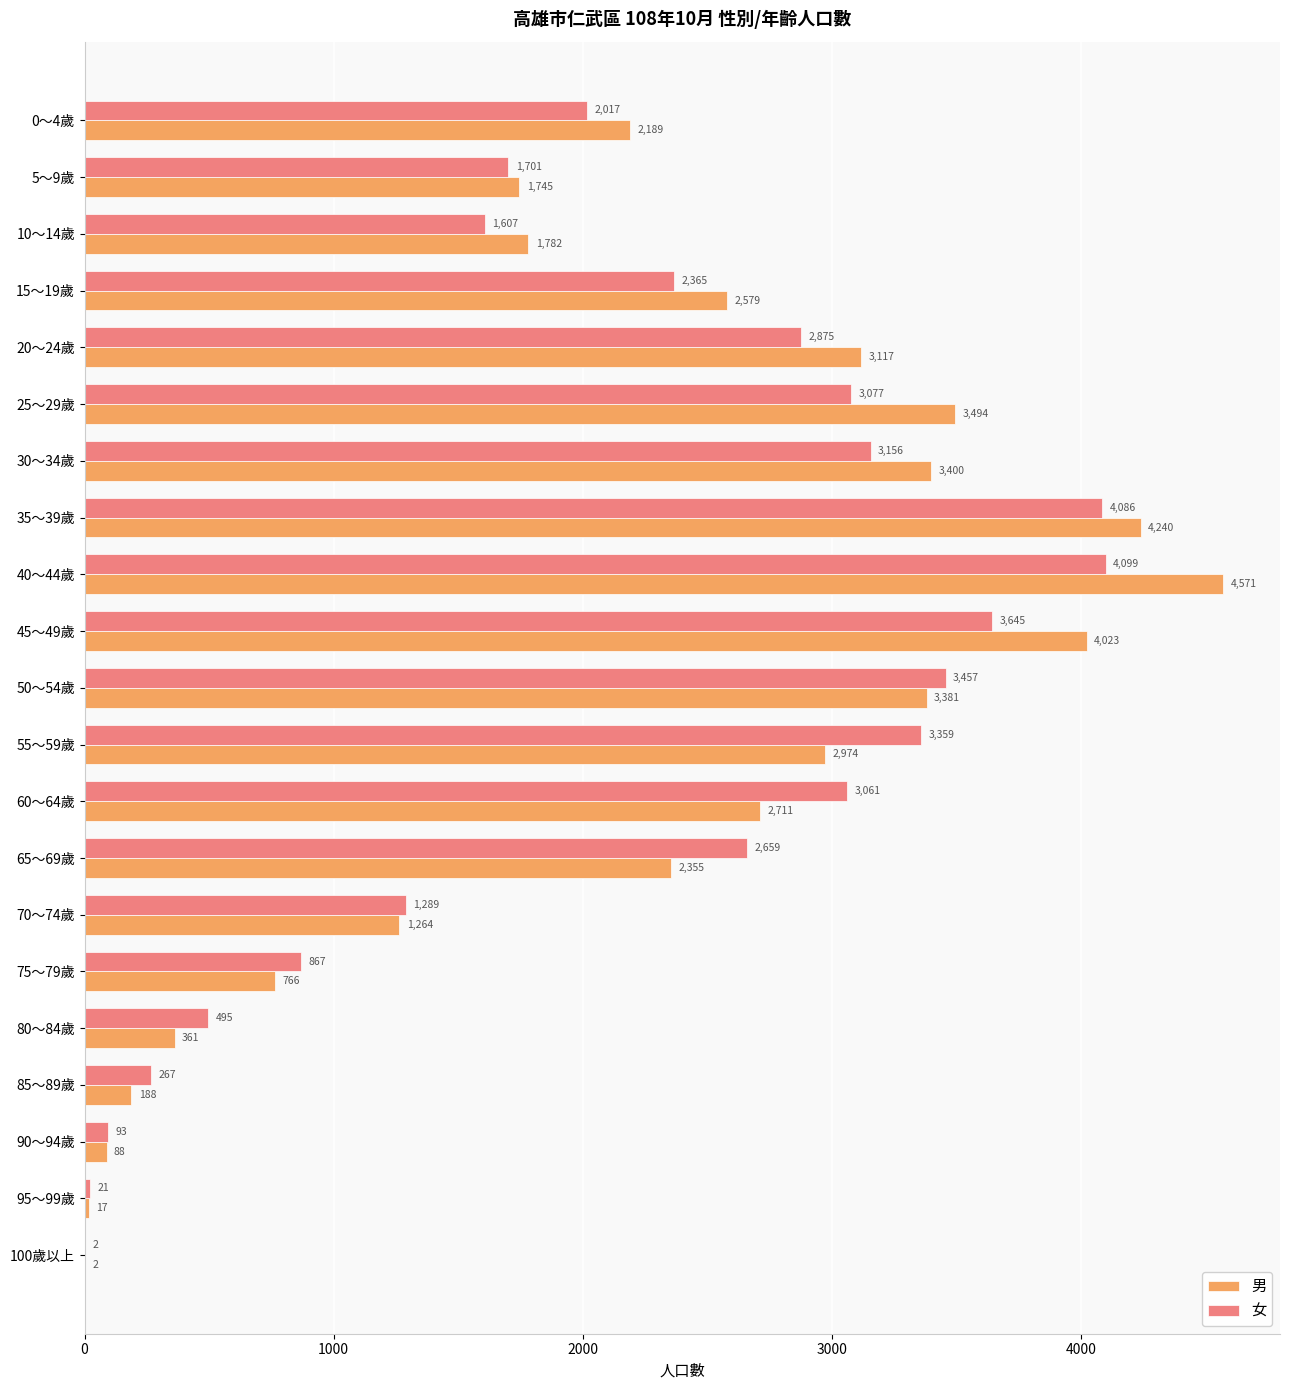

Is the value of 男 at 100歲以上 greater than the value of 女 at 60～64歲?

No